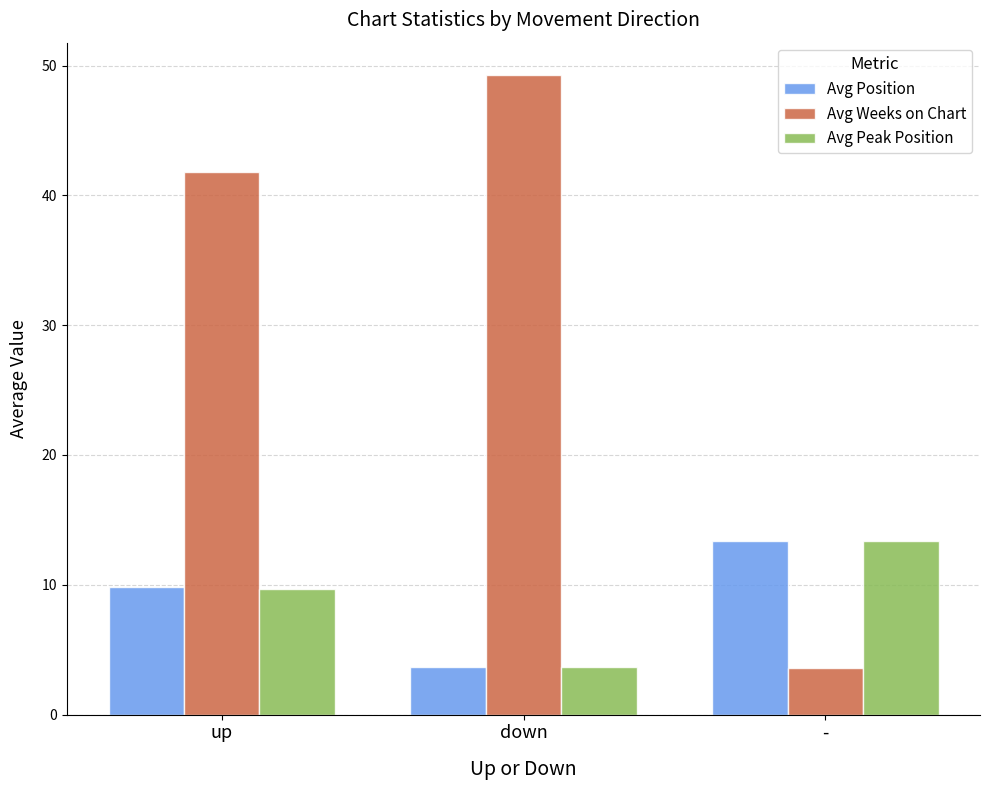

Where is Avg Weeks on Chart nearest to the value 26?

up